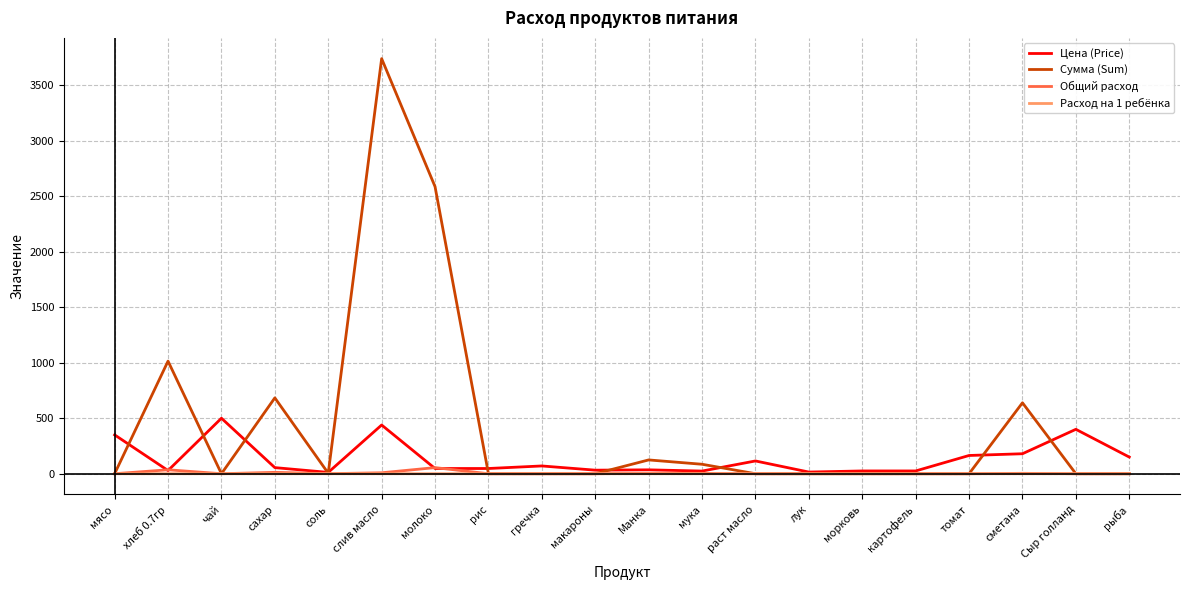

Where is the first local minimum for Цена (Price)?

хлеб 0.7гр